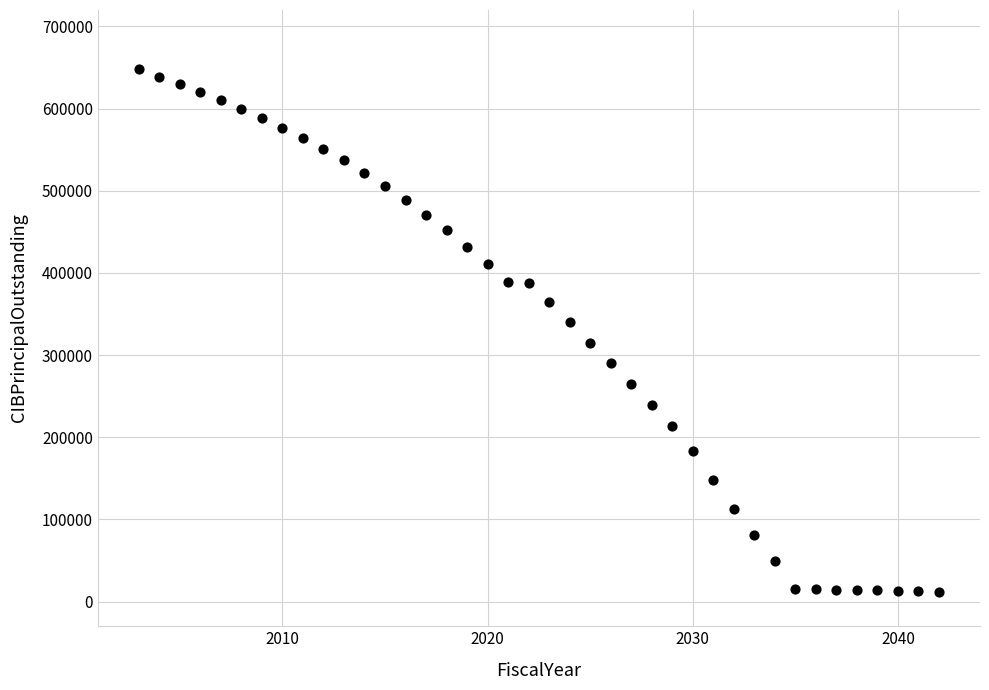

What is the range of Y values (max minus min)?

635900